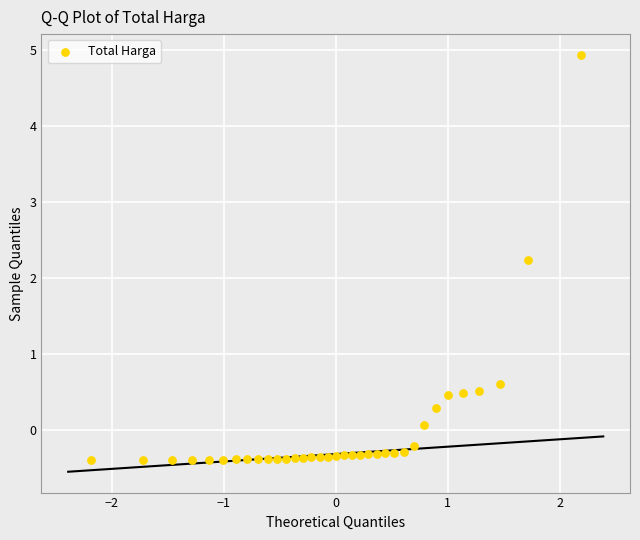

What Y value in the scatter plot is closest to 2?

2.2